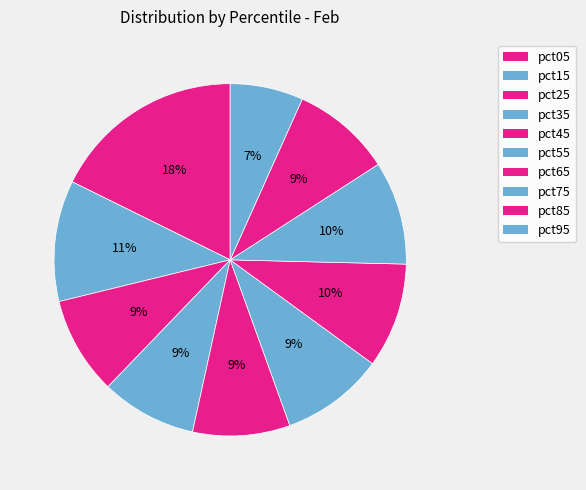

To the nearest percent, what is the average slice percentage?

10%